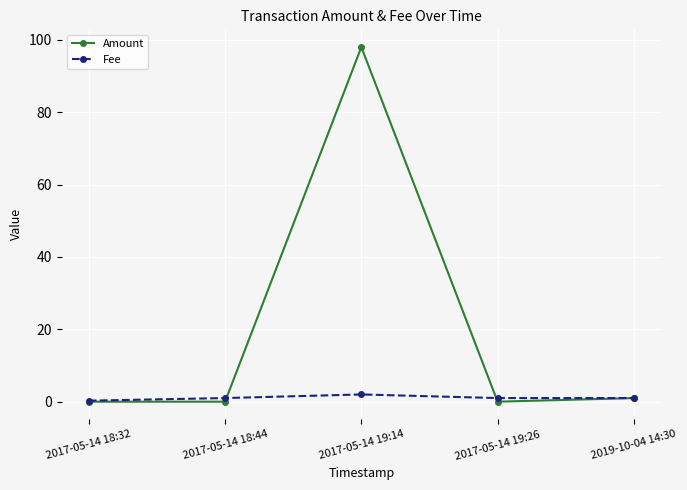

In Amount, how many points are higher than both neighbors (excluding endpoints)?

1